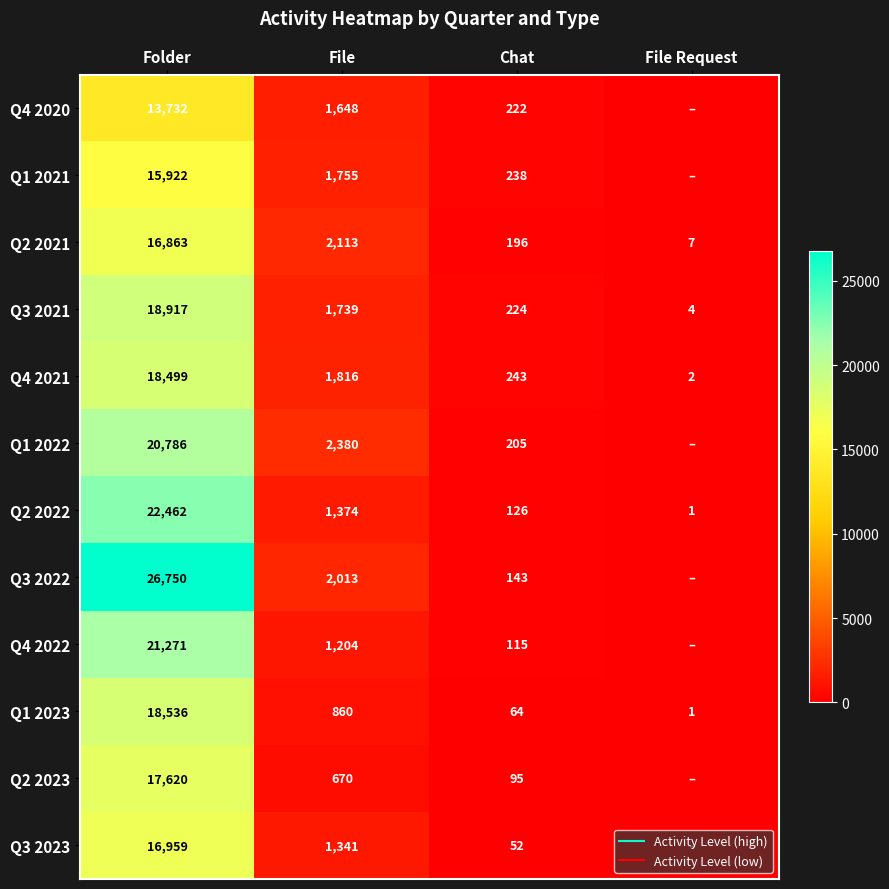

What is the spread (max minus min) of values at Chat?

191